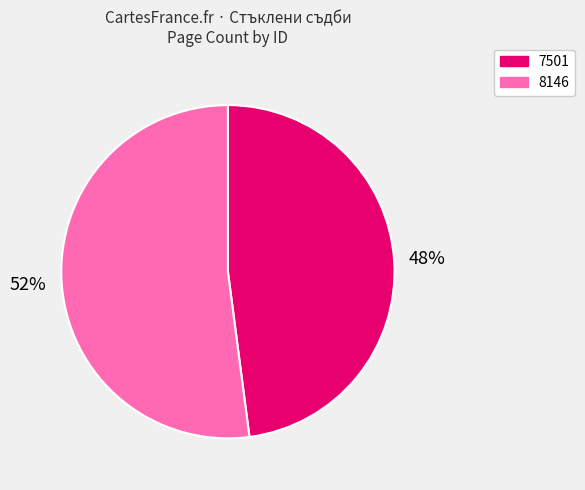

To the nearest percent, what portion does 8146 represent?

52%